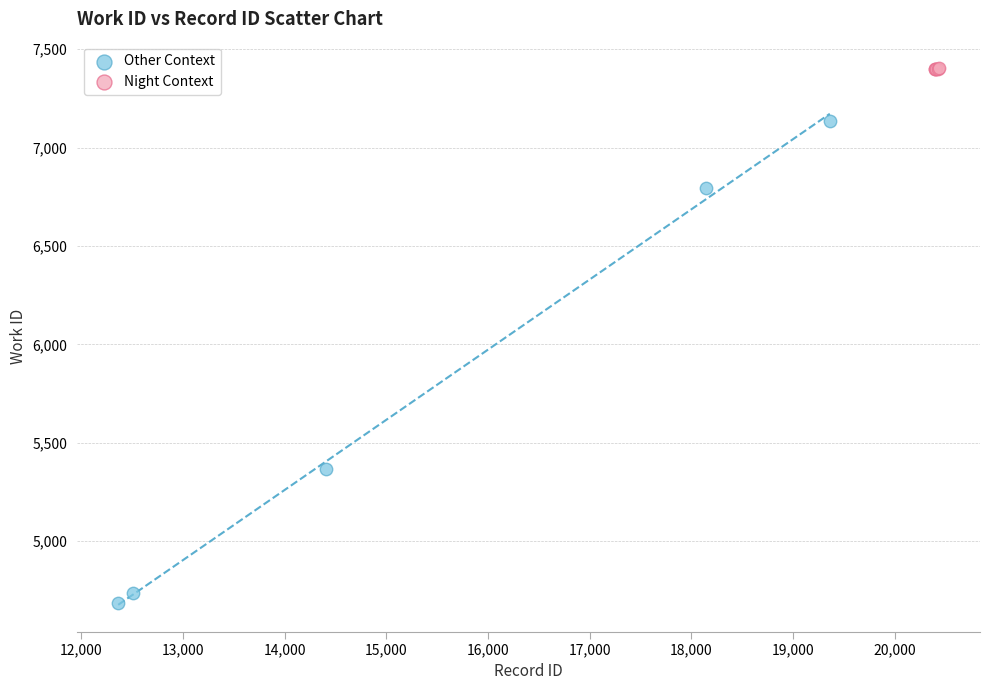

Which series contains the highest Y value?

Night Context